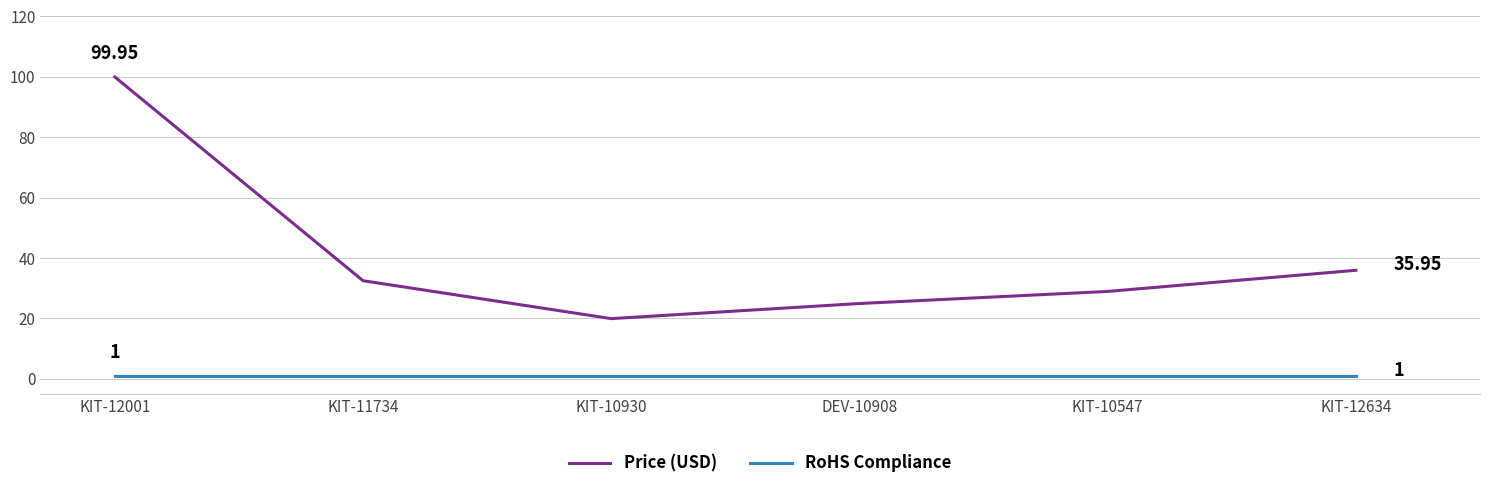

The Price (USD) series shows 151.0 at KIT-12001. True or false?

False